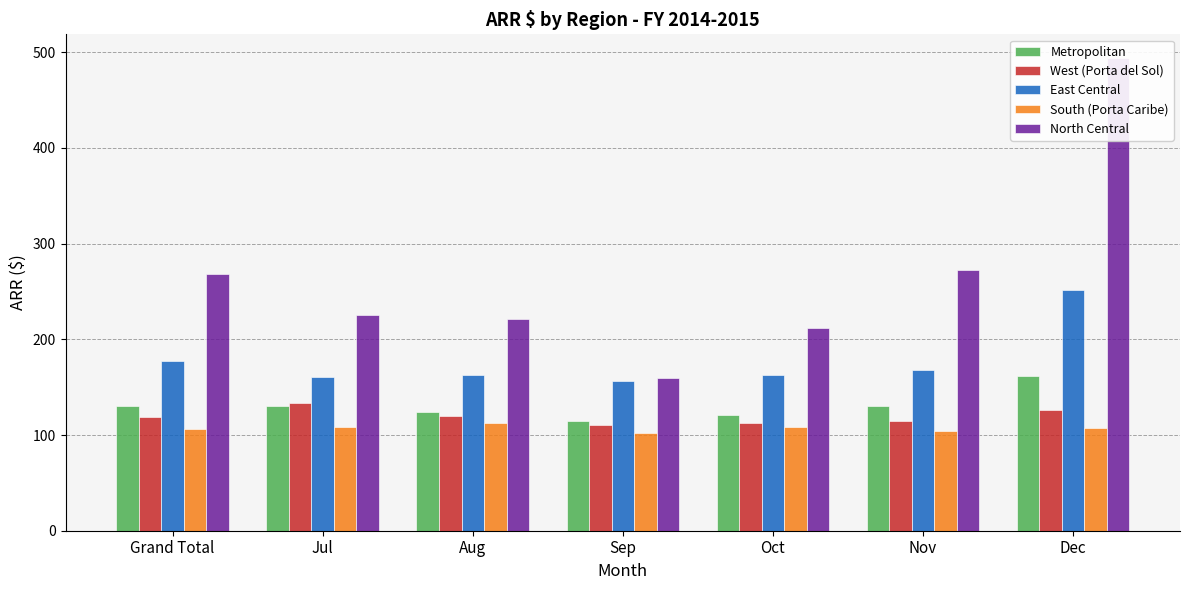

What is the value of the East Central bar at the 5th from the left?

162.4